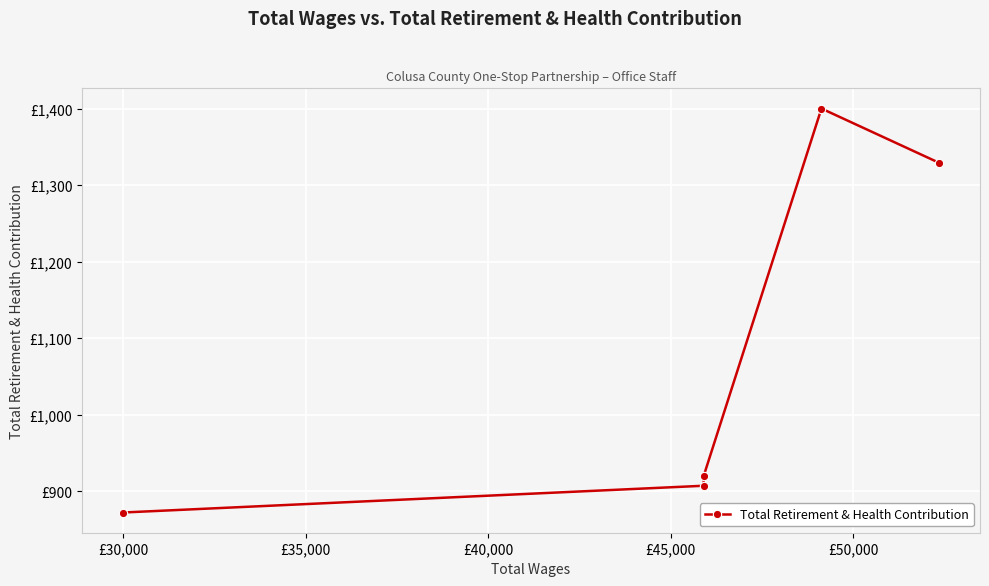

What is the value of the 5th point from the left?

1329